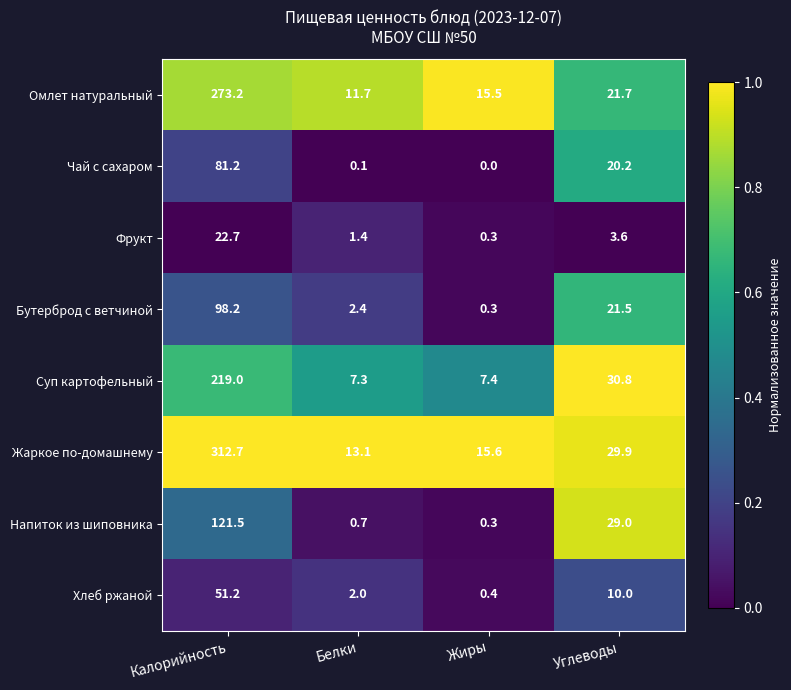

Which label corresponds to the largest value in the chart?

Калорийность